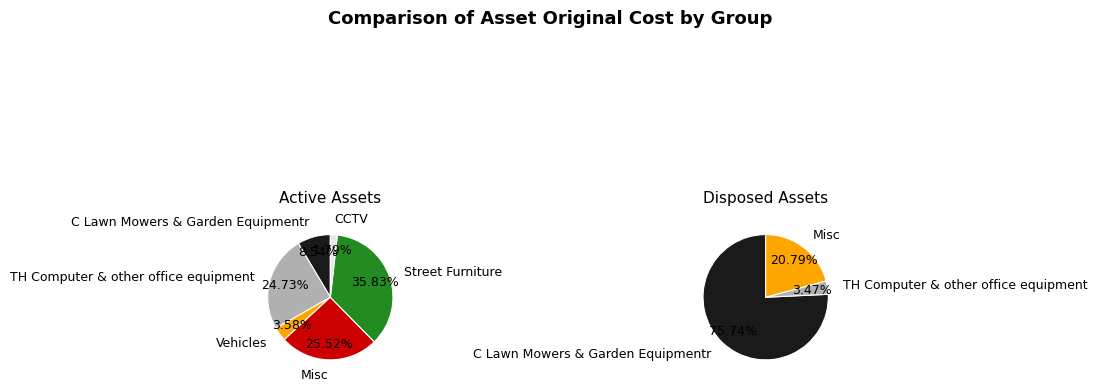

Is there any slice that represents more than half of the pie?

No